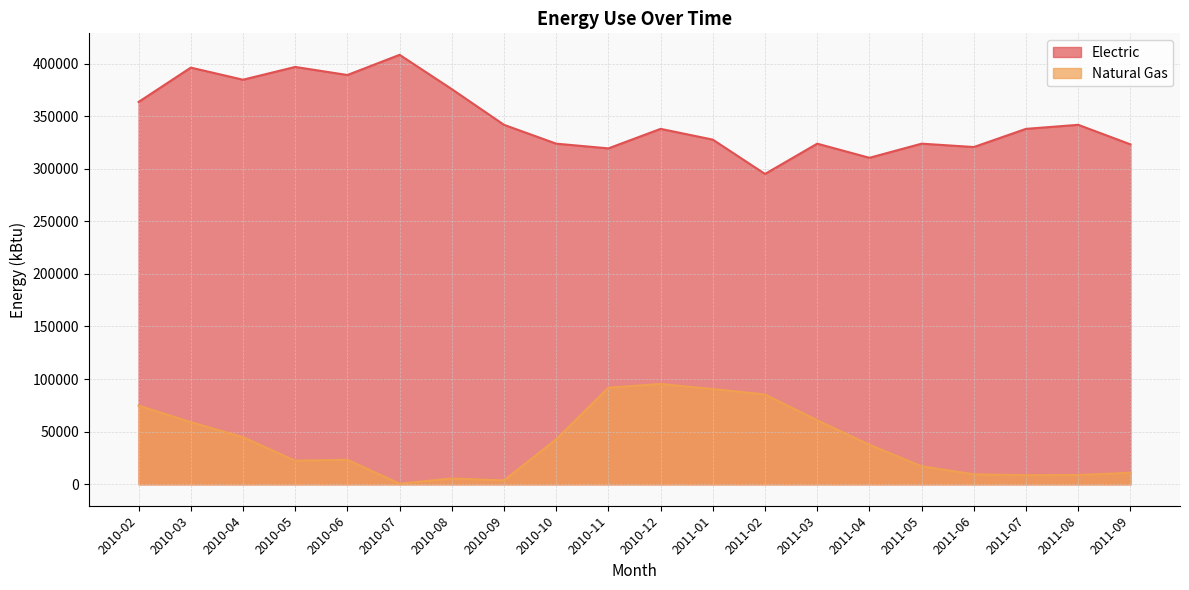

True or false: Natural Gas and Electric cross at least once.

False